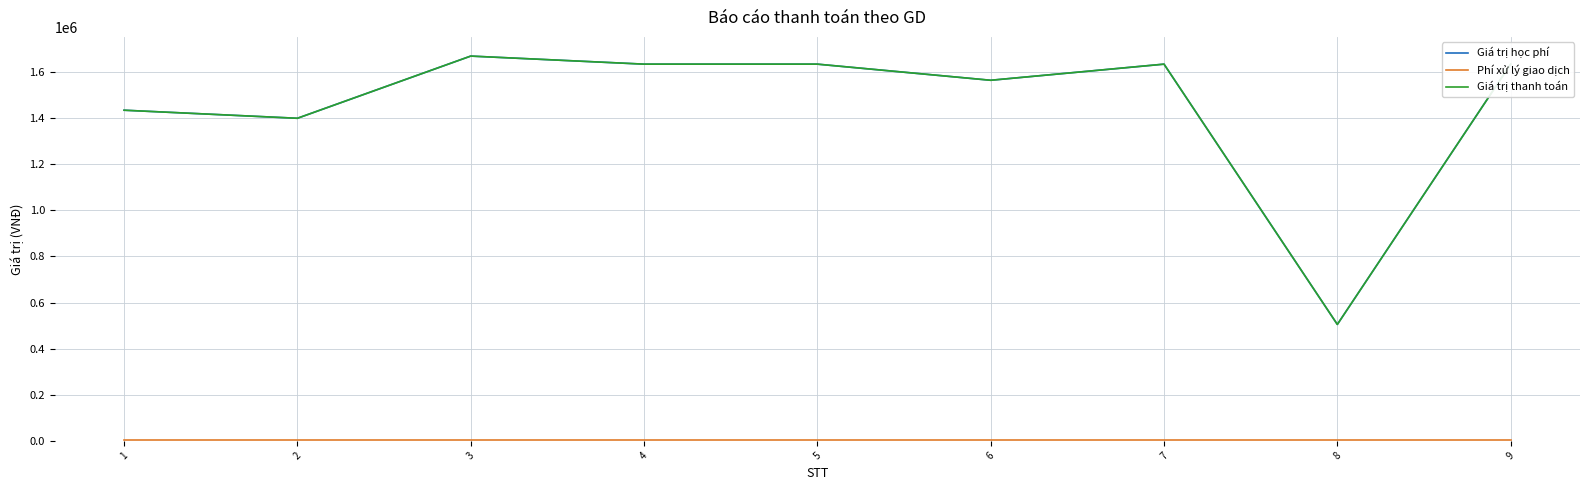

Where is Giá trị học phí nearest to the value 1087500?

2